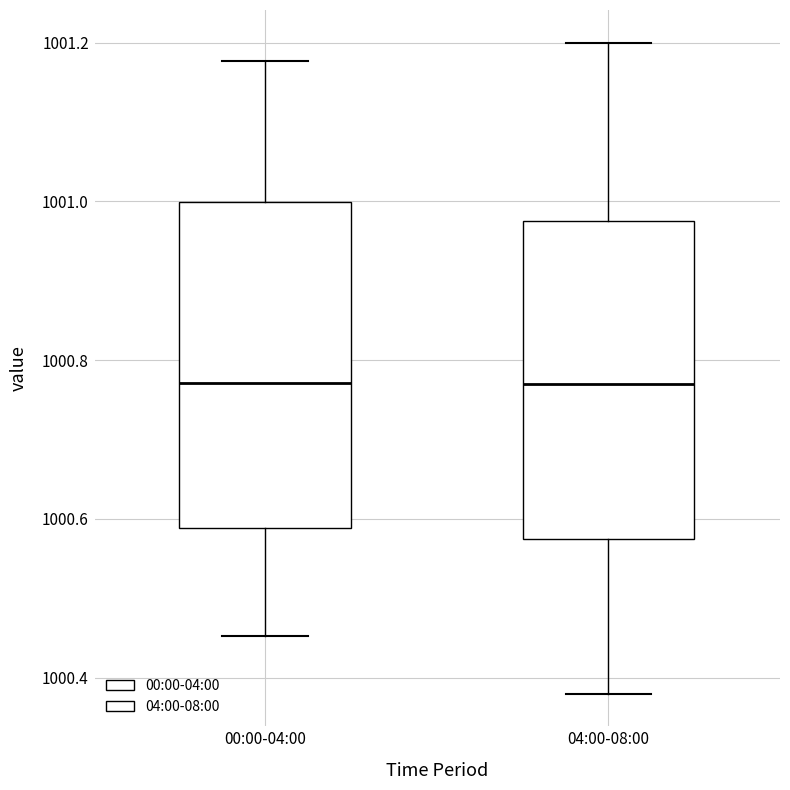

Where is the lower edge of the box for 00:00-04:00 on the y-axis? The values are not printed on the chart, so give them approximately, as read against the axis.

1000.58